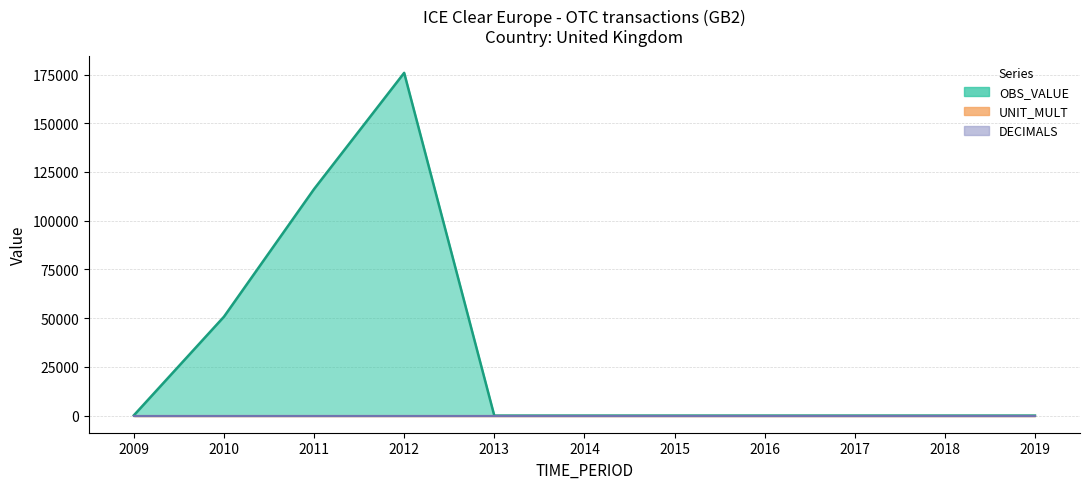

At how many categories does at least one series exceed 74542?

2